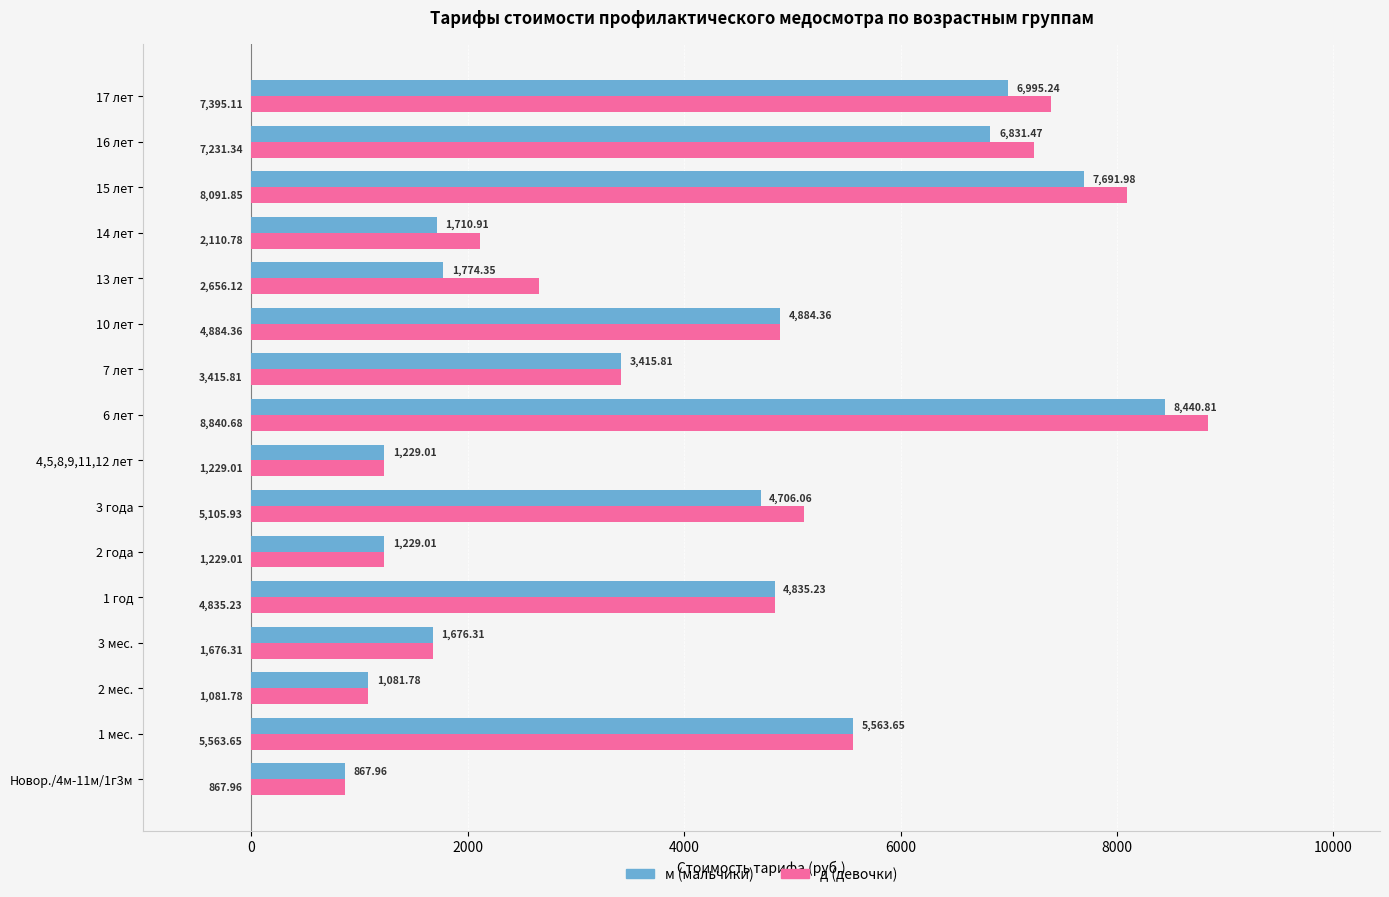

At which category is the sum across all series the highest?

6 лет